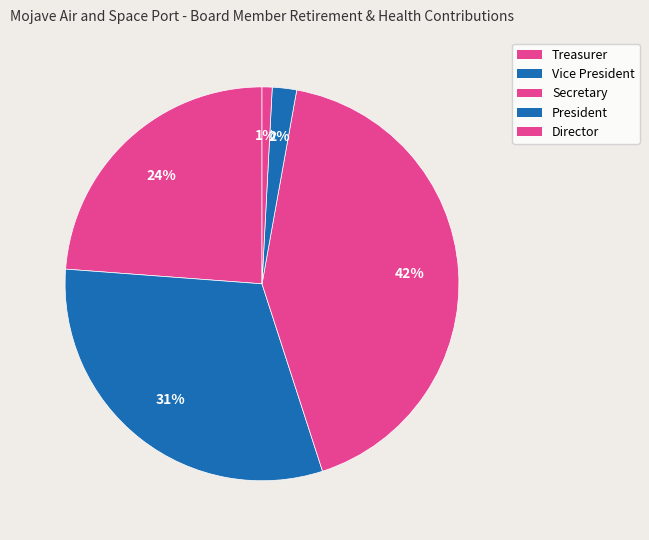

Which has a higher value, Vice President or Treasurer?

Vice President